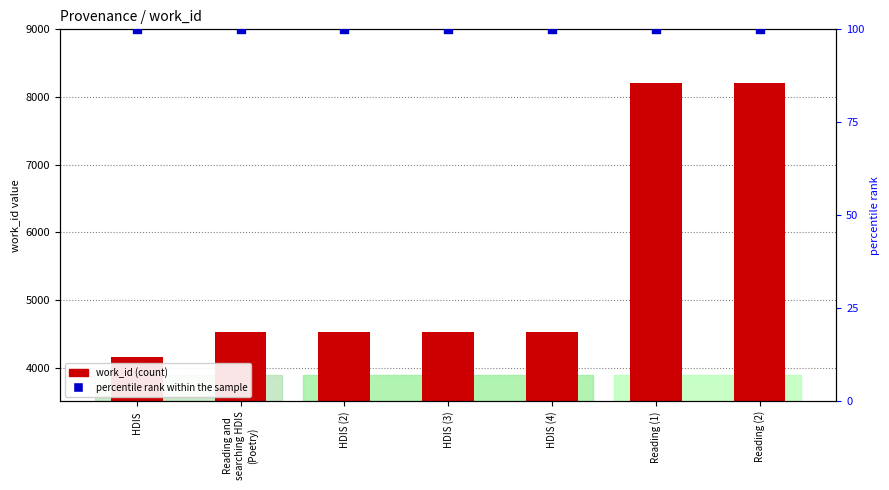

At which category is the sum across all series the highest?

Reading (1)